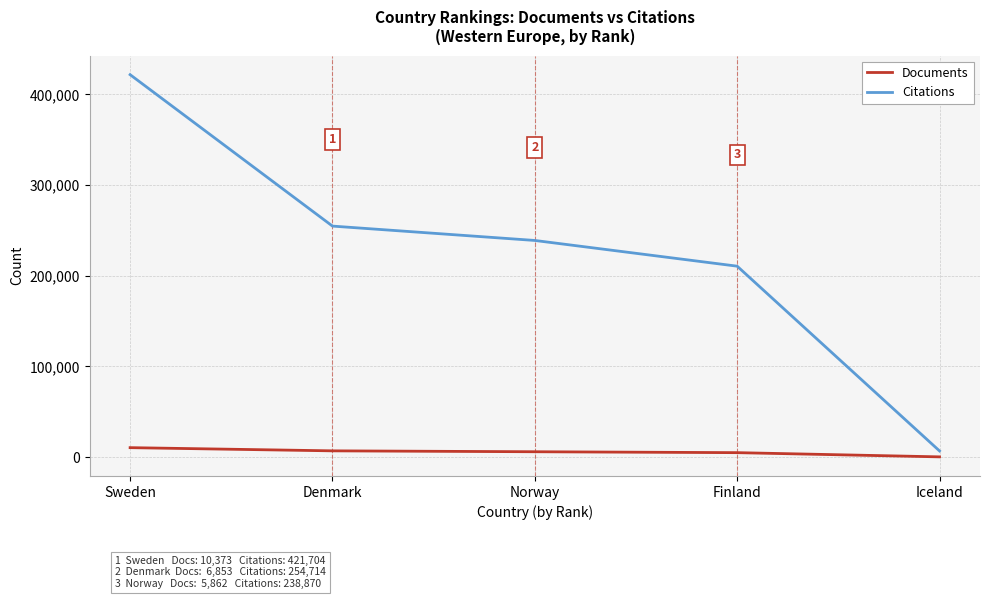

What are all the series names shown in the legend?

Documents, Citations